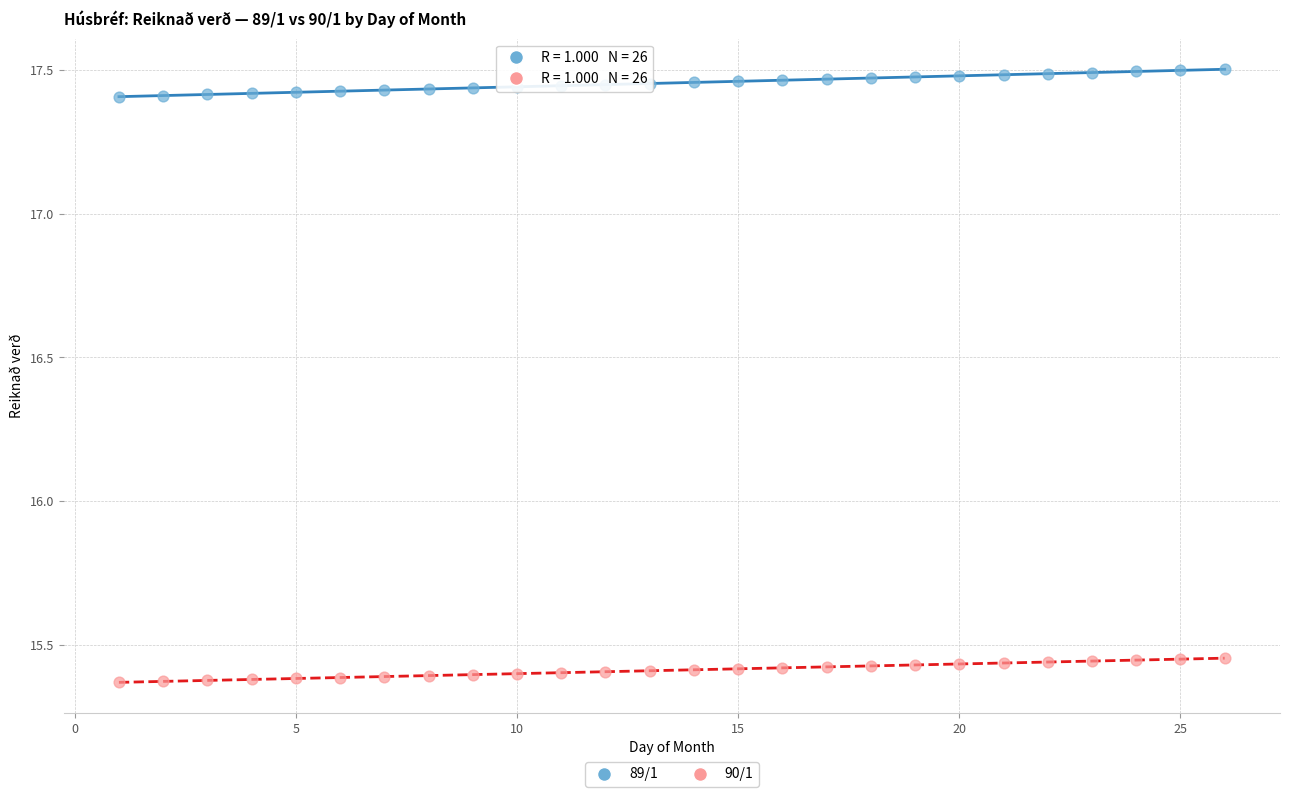

Which series reaches the maximum Y coordinate?

89/1